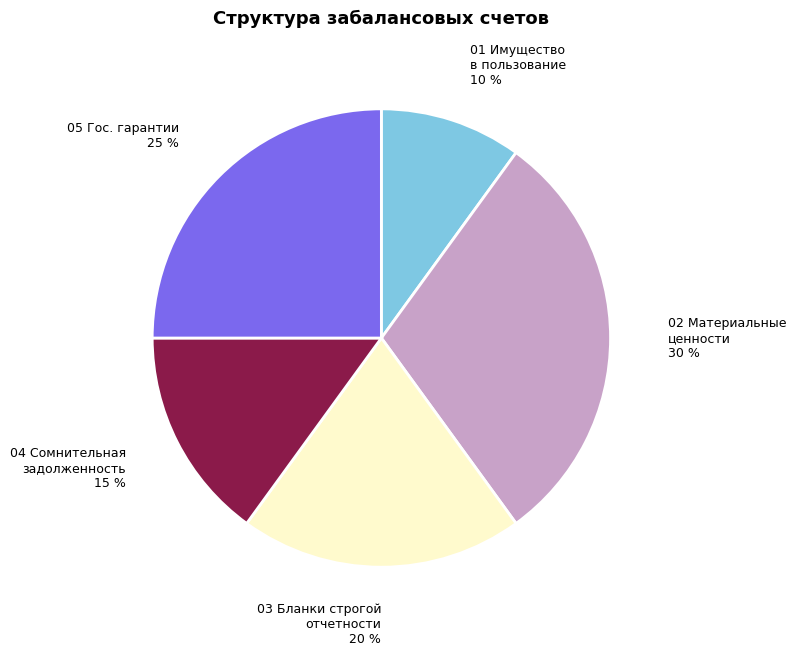

How many slices are in this pie chart?

5